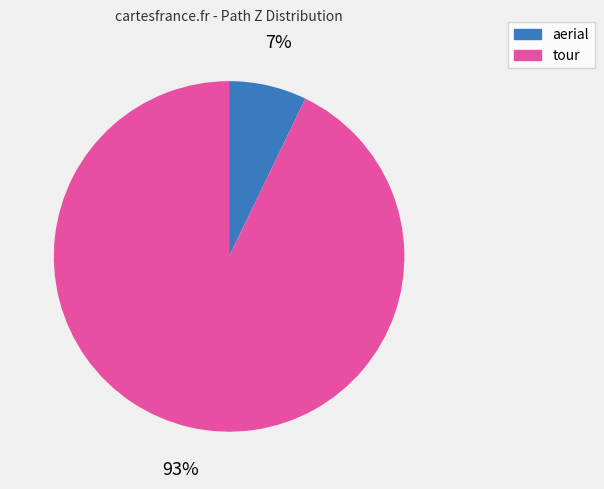

Does any single category account for the majority?

Yes